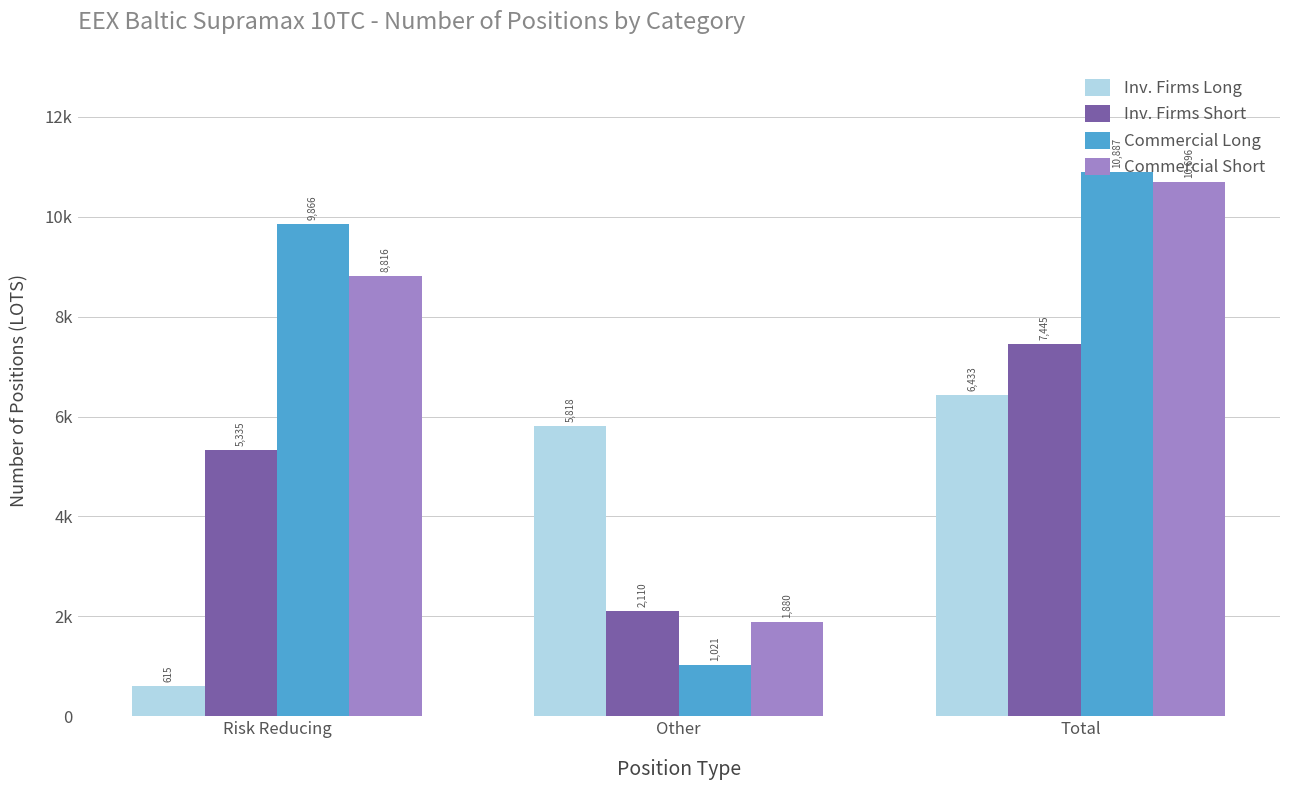

Which label corresponds to the largest value in the chart?

Total